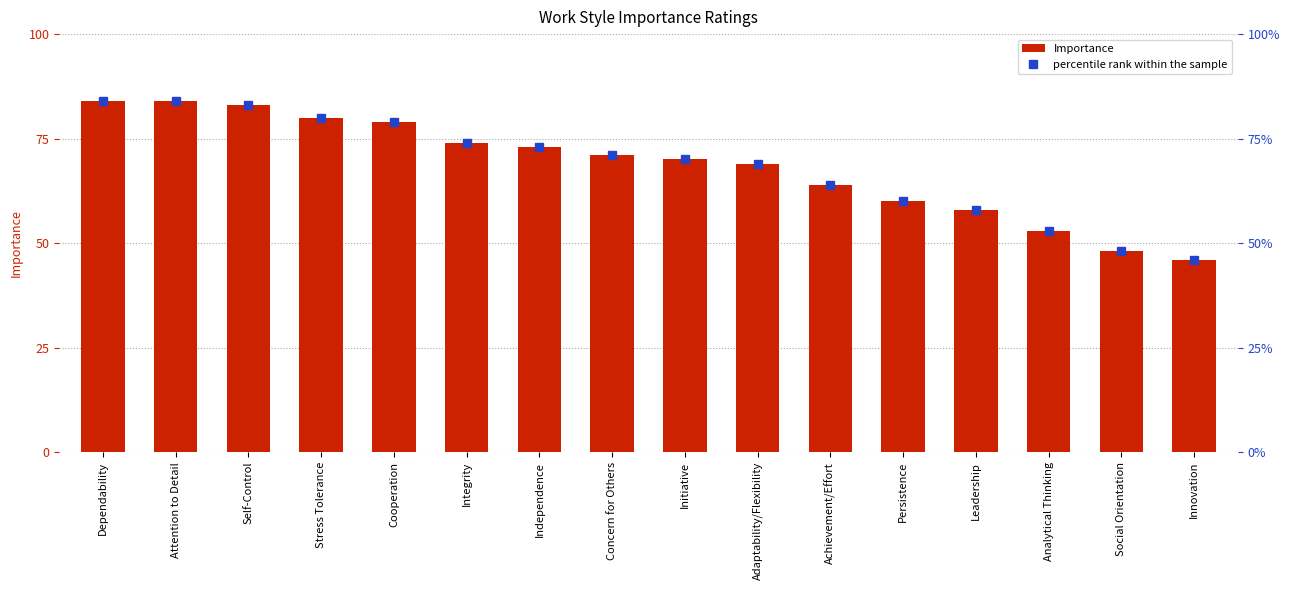

Reading left to right, what are all the values shown in this chart?

Importance: Dependability=84	Attention to Detail=84	Self-Control=83	Stress Tolerance=80	Cooperation=79	Integrity=74	Independence=73	Concern for Others=71	Initiative=70	Adaptability/Flexibility=69	Achievement/Effort=64	Persistence=60	Leadership=58	Analytical Thinking=53	Social Orientation=48	Innovation=46
percentile rank within the sample: Dependability=84	Attention to Detail=84	Self-Control=83	Stress Tolerance=80	Cooperation=79	Integrity=74	Independence=73	Concern for Others=71	Initiative=70	Adaptability/Flexibility=69	Achievement/Effort=64	Persistence=60	Leadership=58	Analytical Thinking=53	Social Orientation=48	Innovation=46